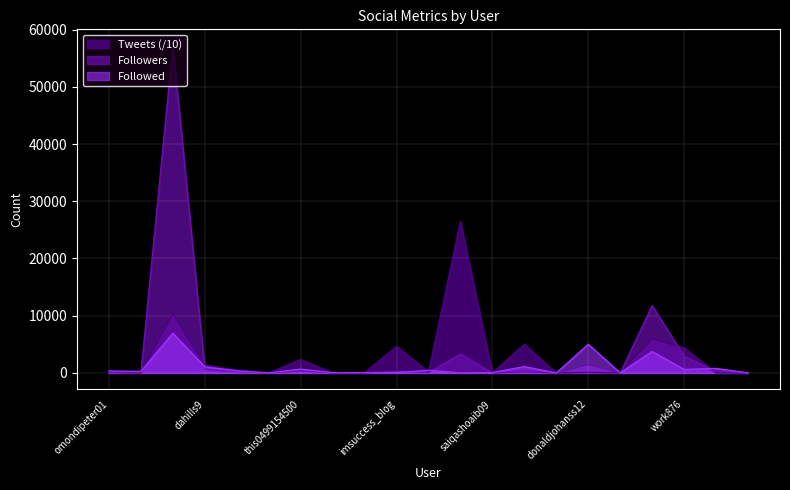

At how many categories does at least one series exceed 54995?

1